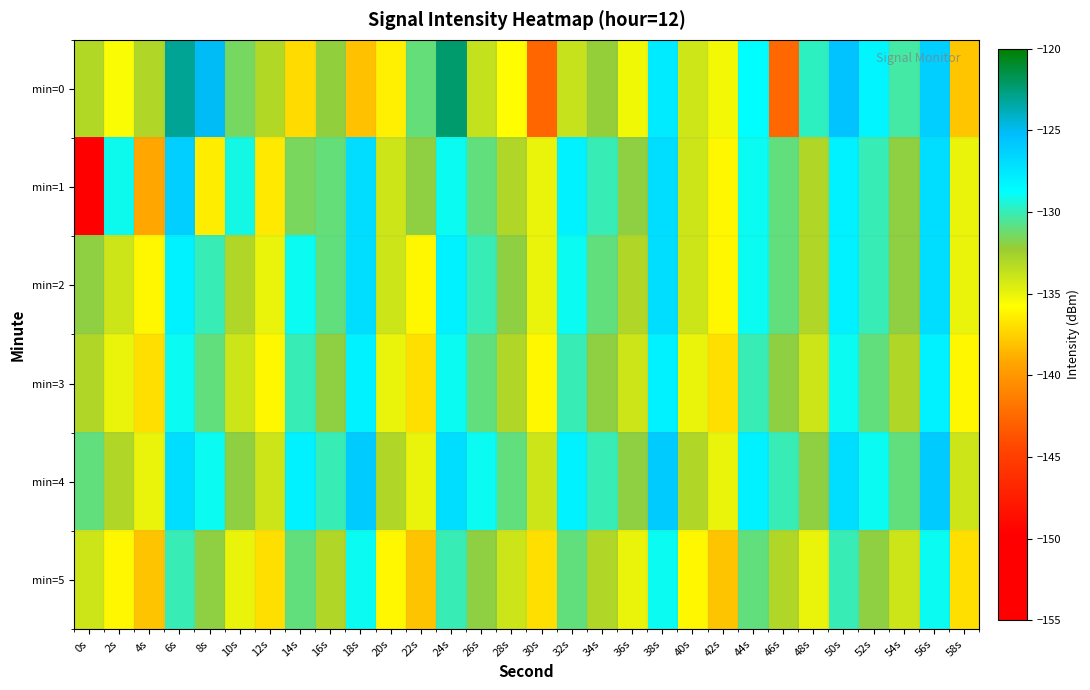

Count the number of categories in the chart.

30